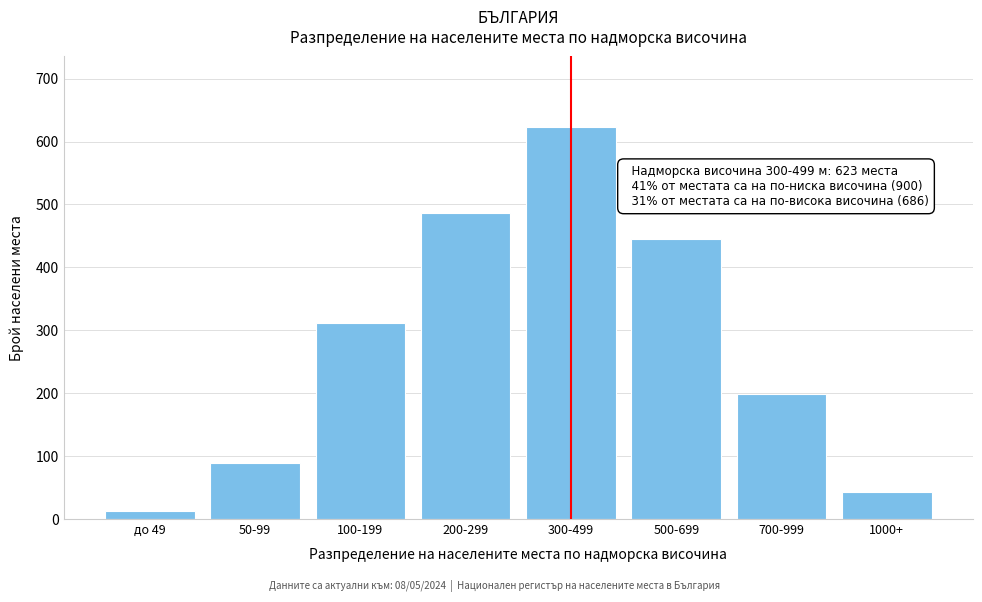

Reading left to right, what are all the values shown in this chart?

12	89	312	487	623	445	198	43